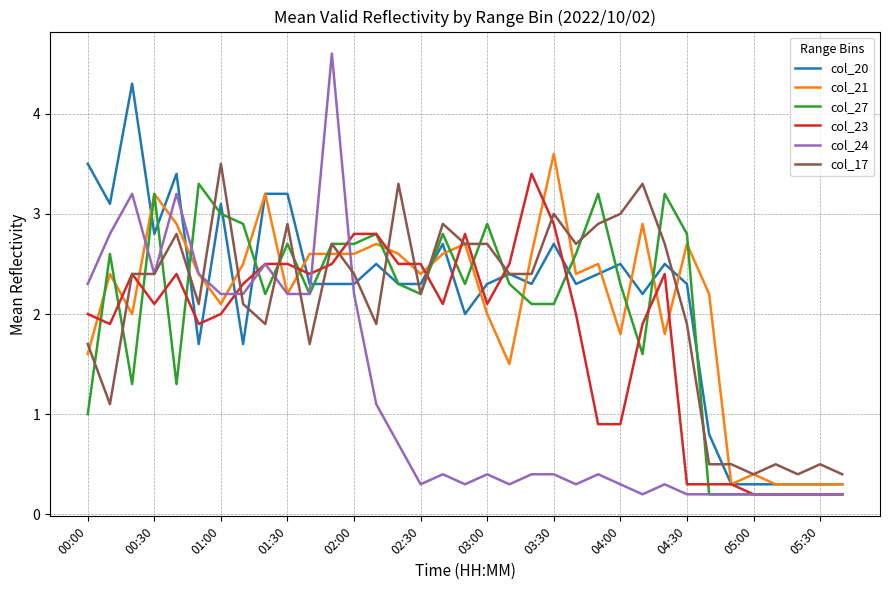

What is the greatest value displayed?

4.6